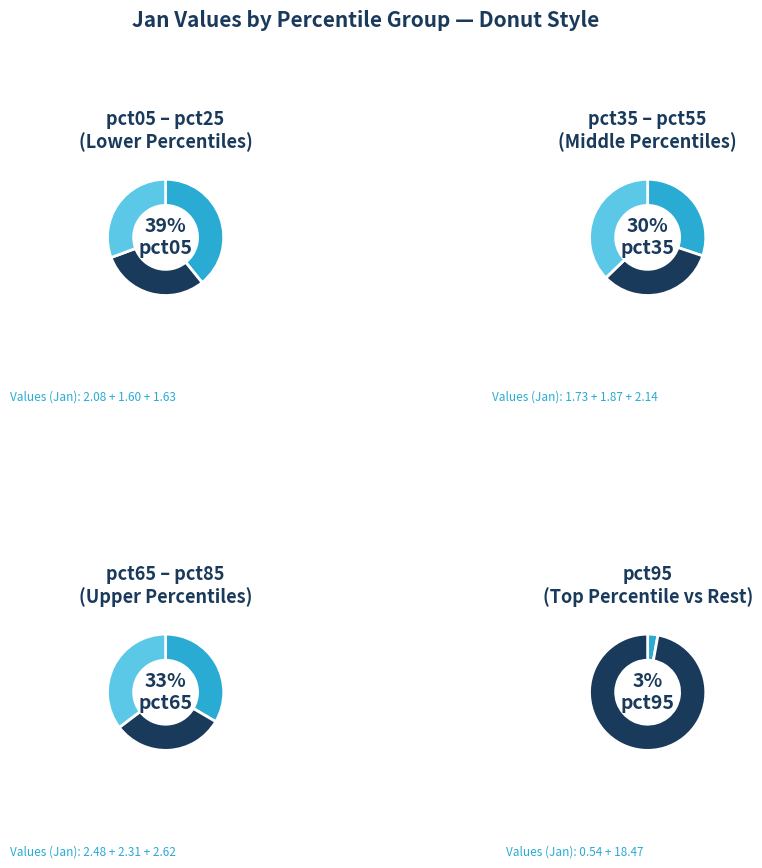

True or false: pct85 accounts for 14% of the total.

True